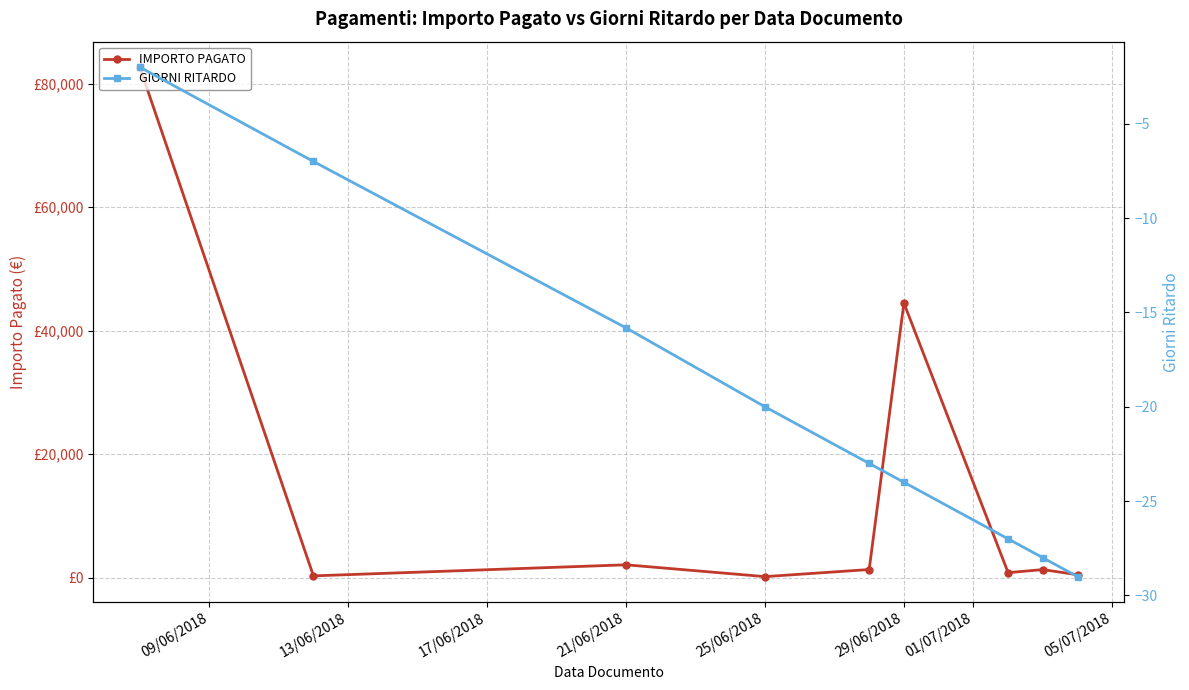

True or false: GIORNI RITARDO and IMPORTO PAGATO intersect in this chart.

False